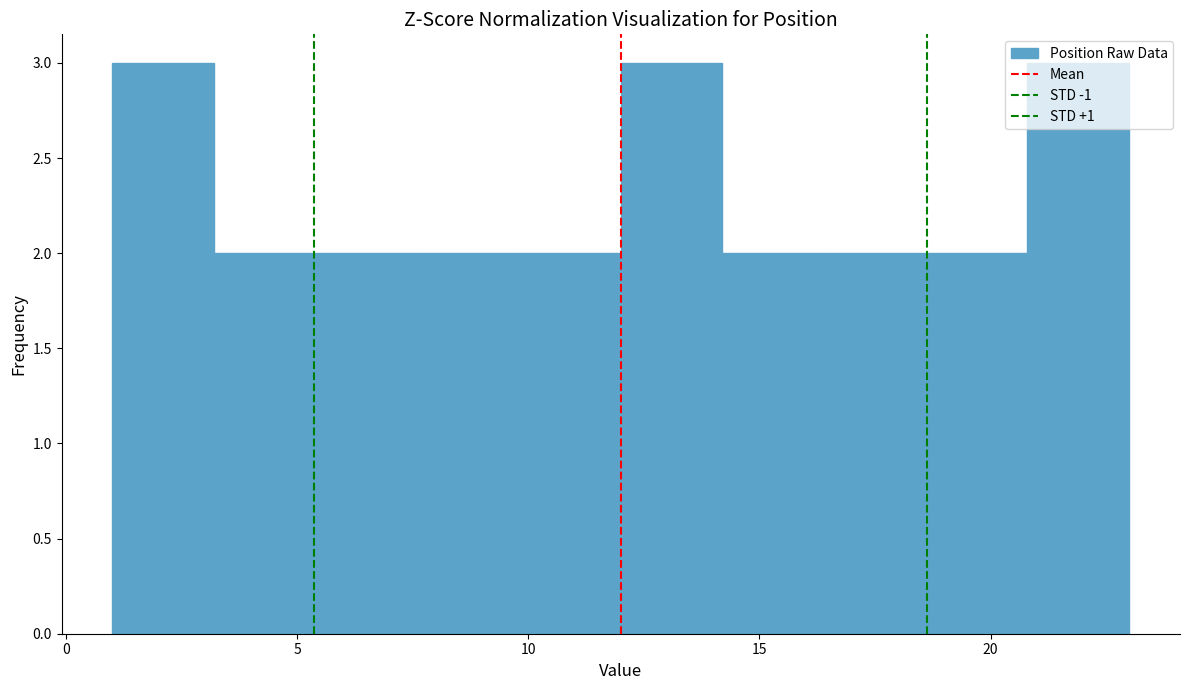

Reading left to right, list every bar in this chart as the range it spans on the x-axis followed by its height. Neither the bar edges nor the heights are printed on the chart, so give them approximately, as read against the axes.

1.0 to 3.2: 3
3.2 to 5.4: 2
5.4 to 7.6: 2
7.6 to 9.8: 2
9.8 to 12.0: 2
12.0 to 14.2: 3
14.2 to 16.4: 2
16.4 to 18.6: 2
18.6 to 20.8: 2
20.8 to 23.0: 3